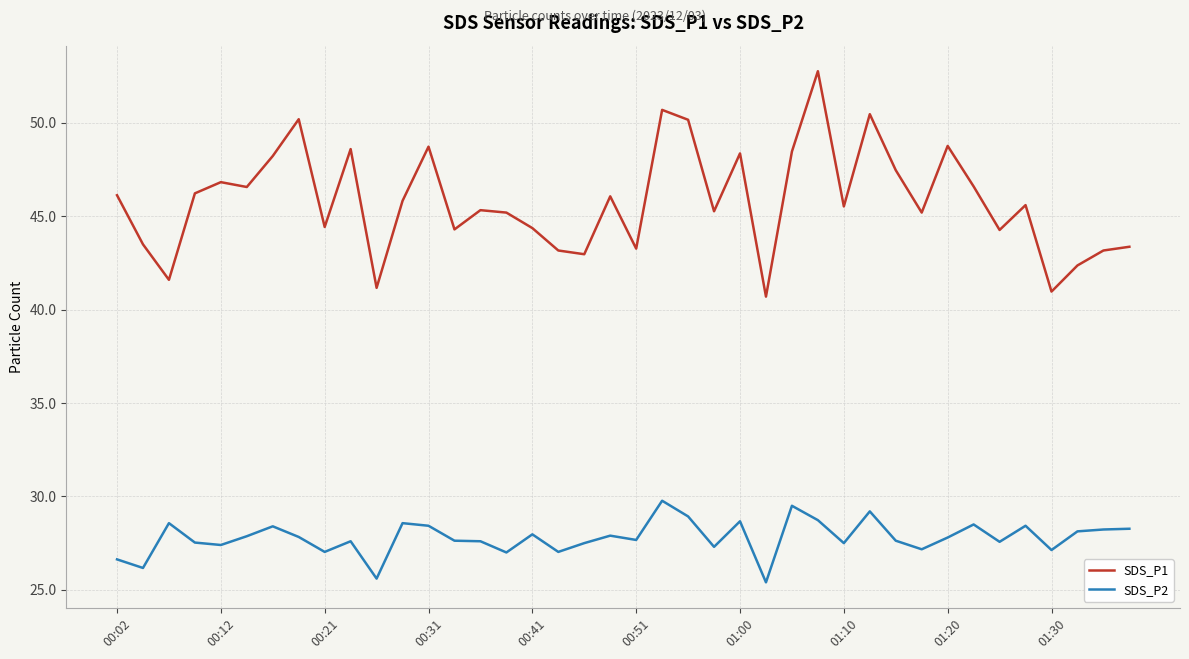

Which series has the largest total across all categories?

SDS_P1